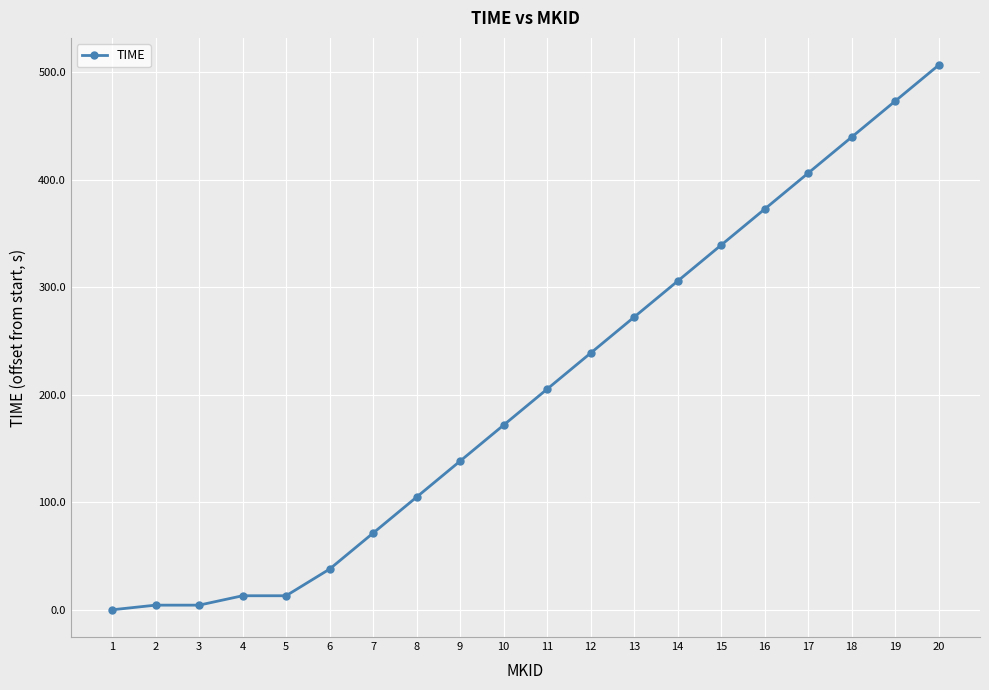

What is the change in value from 1 to 16?

+372.8